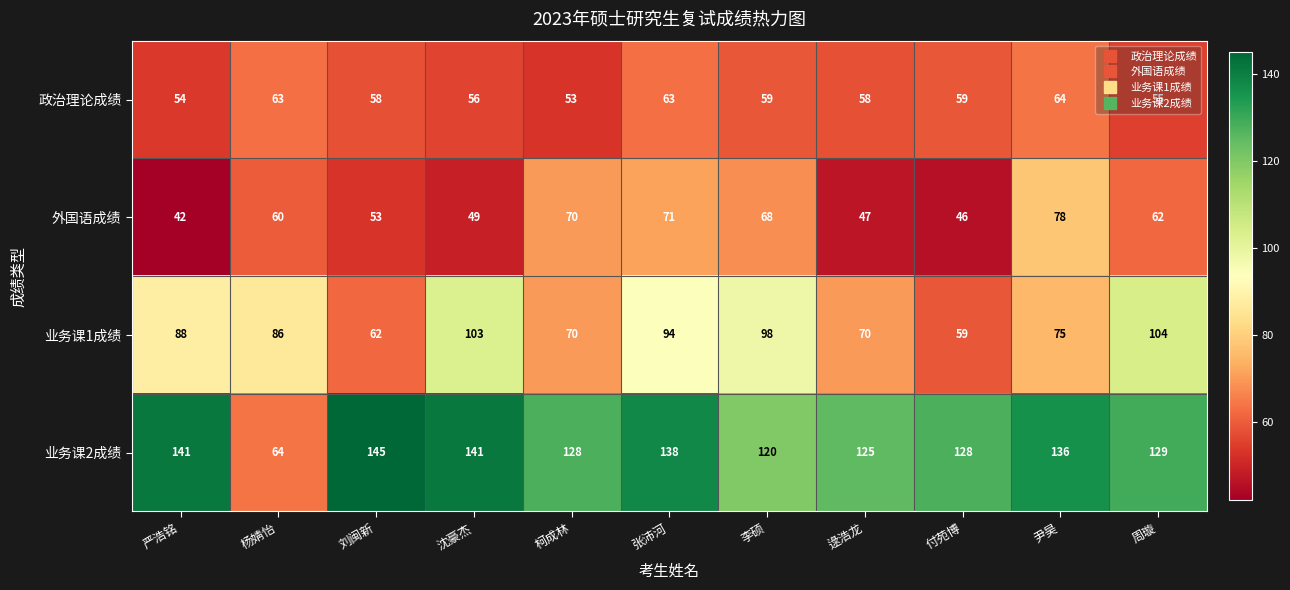

Which series changed the most between 杨婧怡 and 付苑博?

业务课2成绩